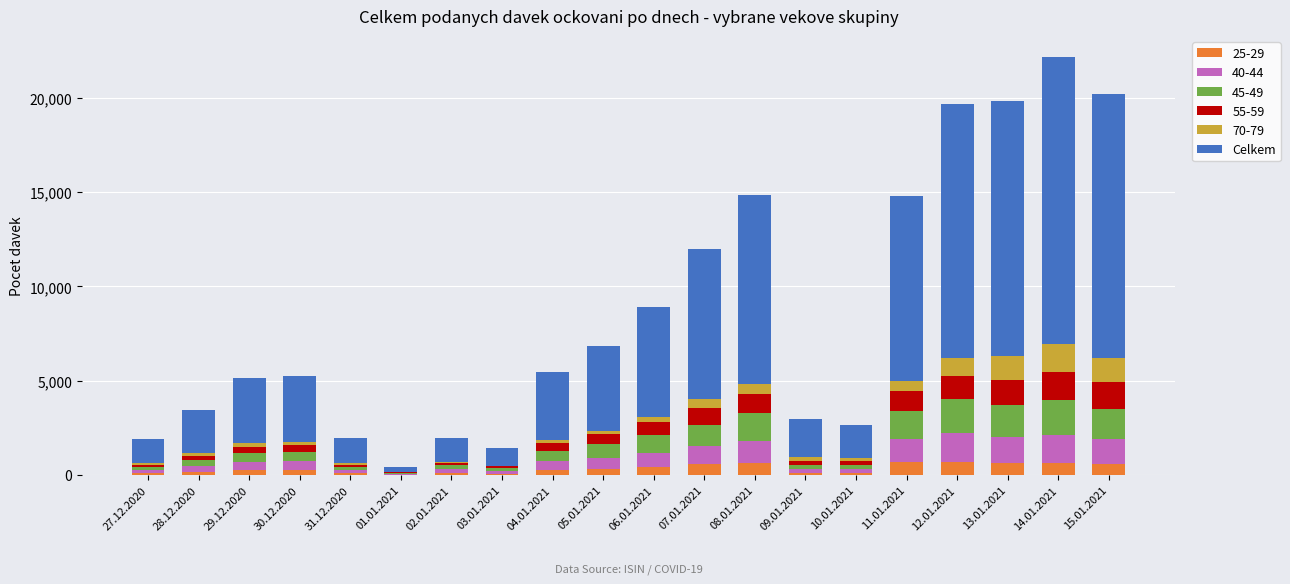

Are the bars grouped side by side (vs. stacked)?

No